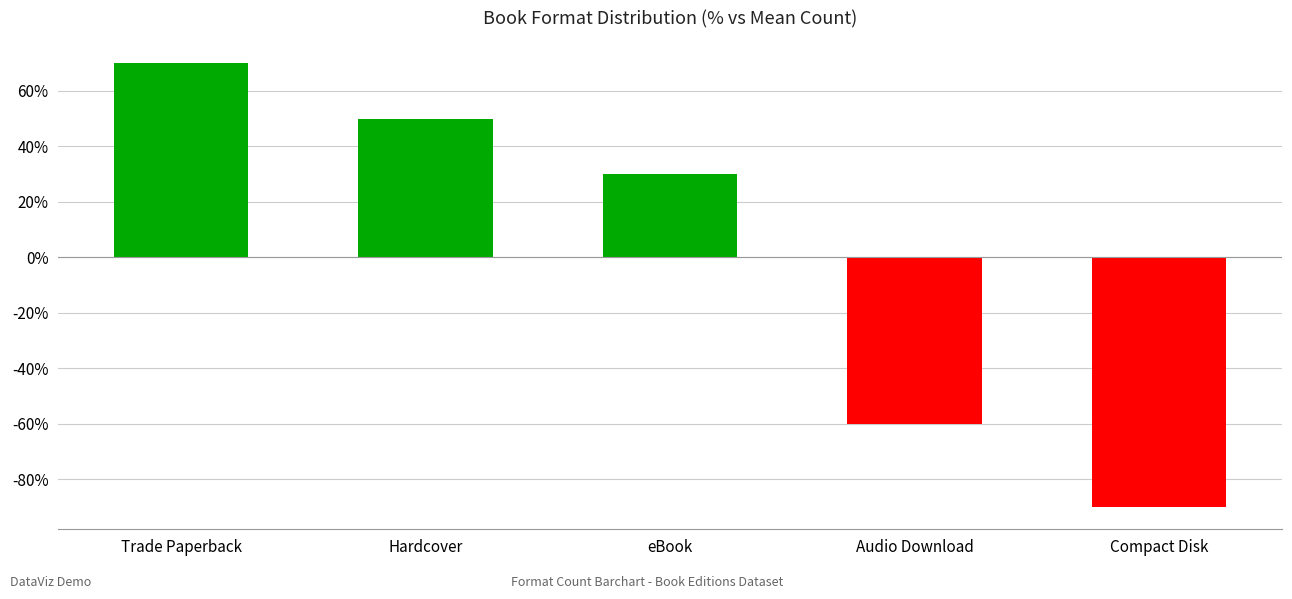

At which label does the data first exceed 30?

Trade Paperback